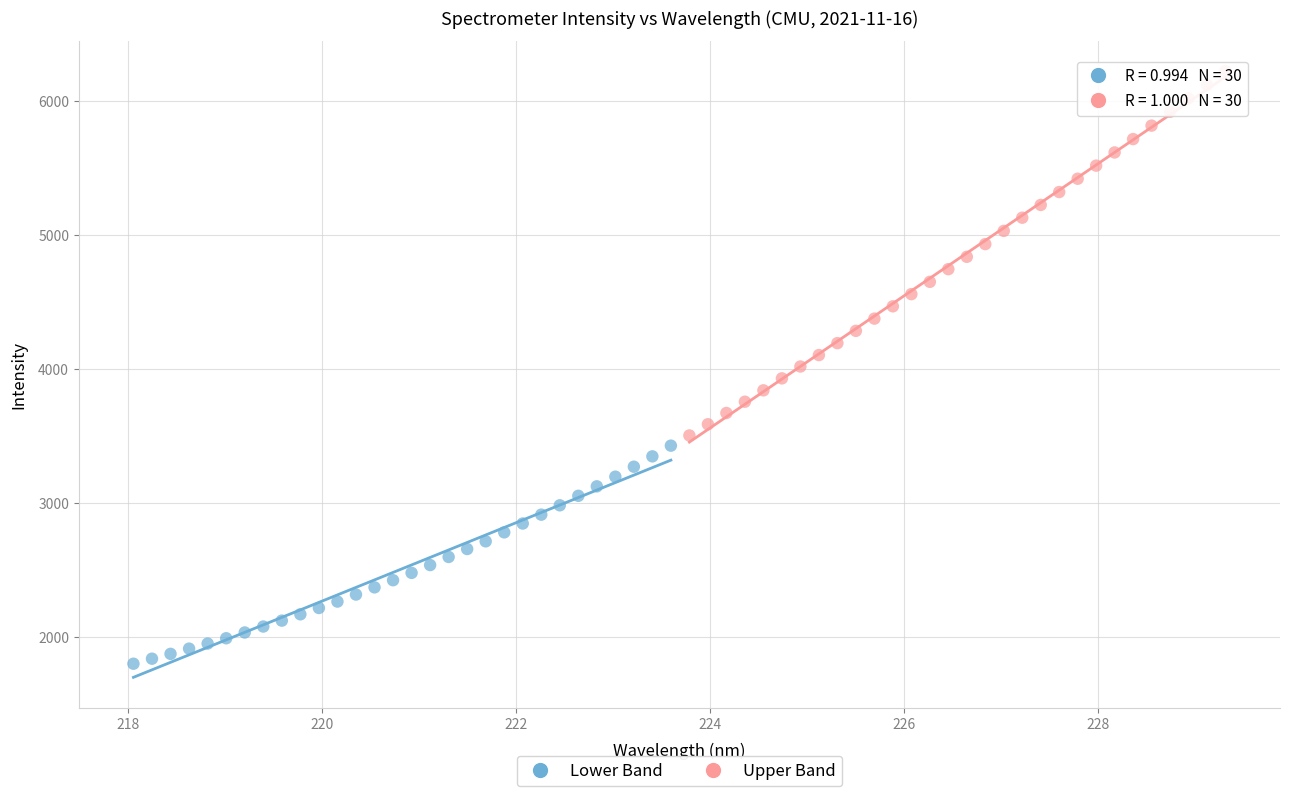

Which series contains the lowest Y value?

Lower Band